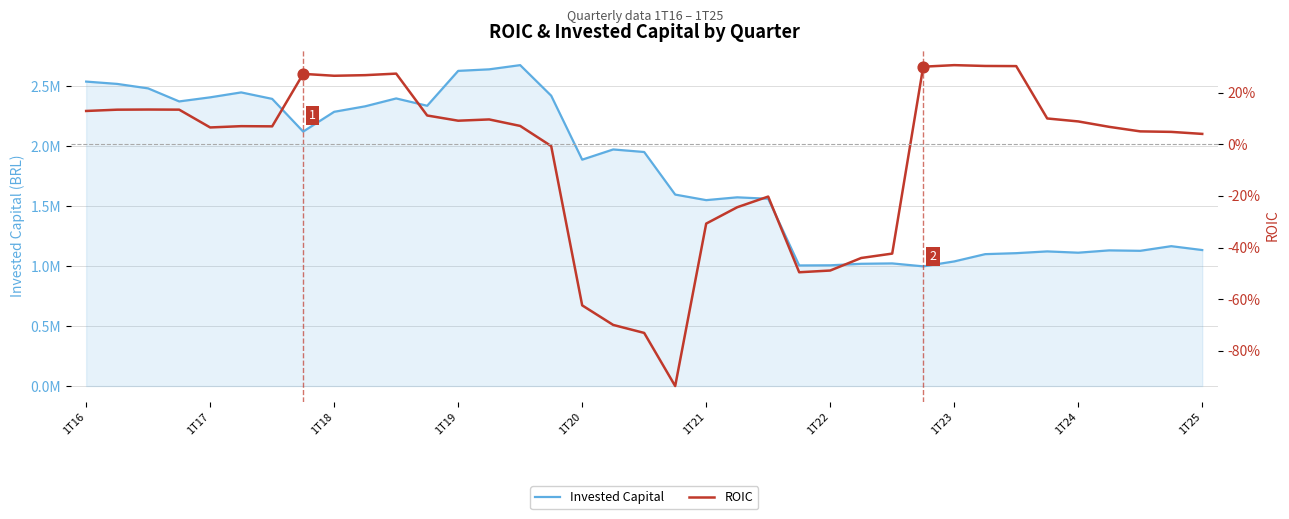

Is the value of Invested Capital at 26 greater than the value of ROIC at 1T25?

Yes